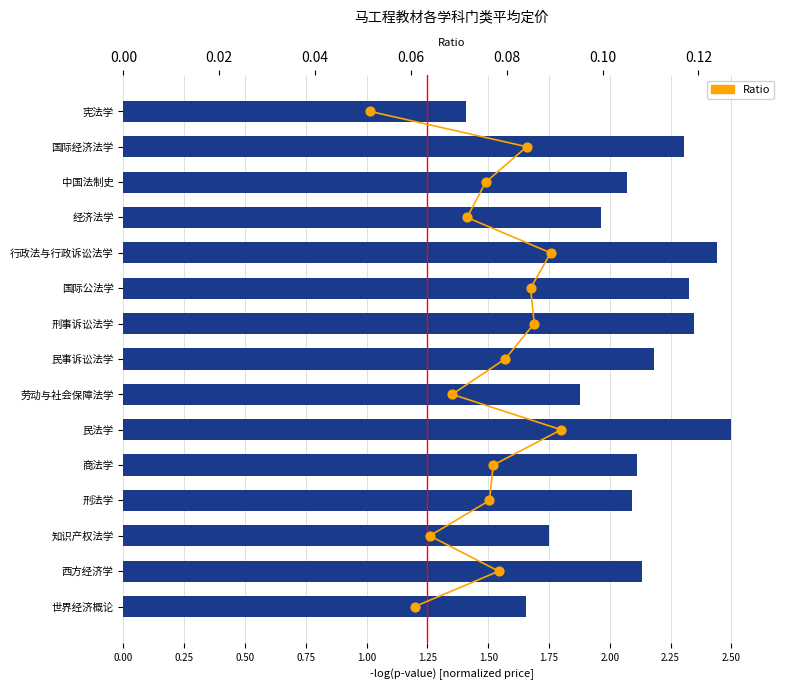

What is the total value across all series at 0.00?

1.4